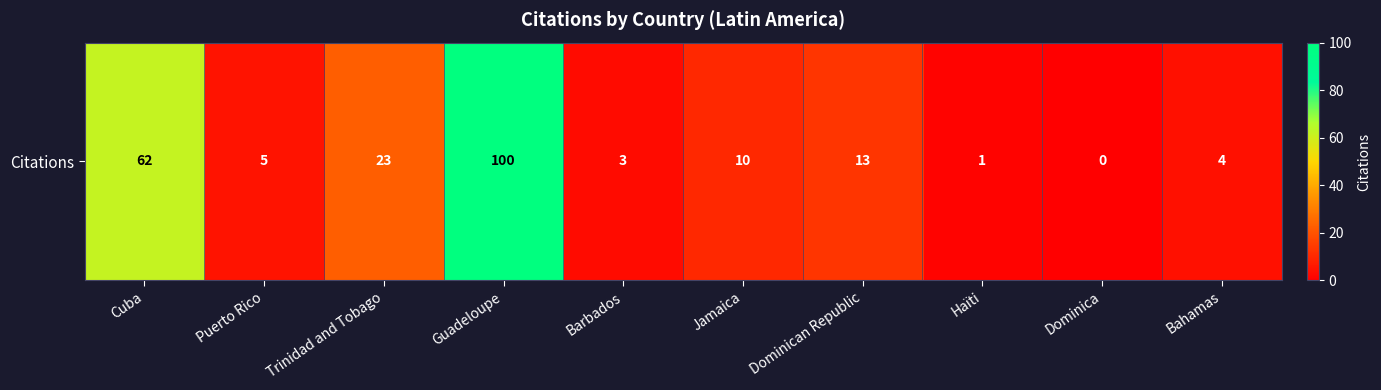

Reading left to right, list all the values displayed in this chart.

62	5	23	100	3	10	13	1	0	4